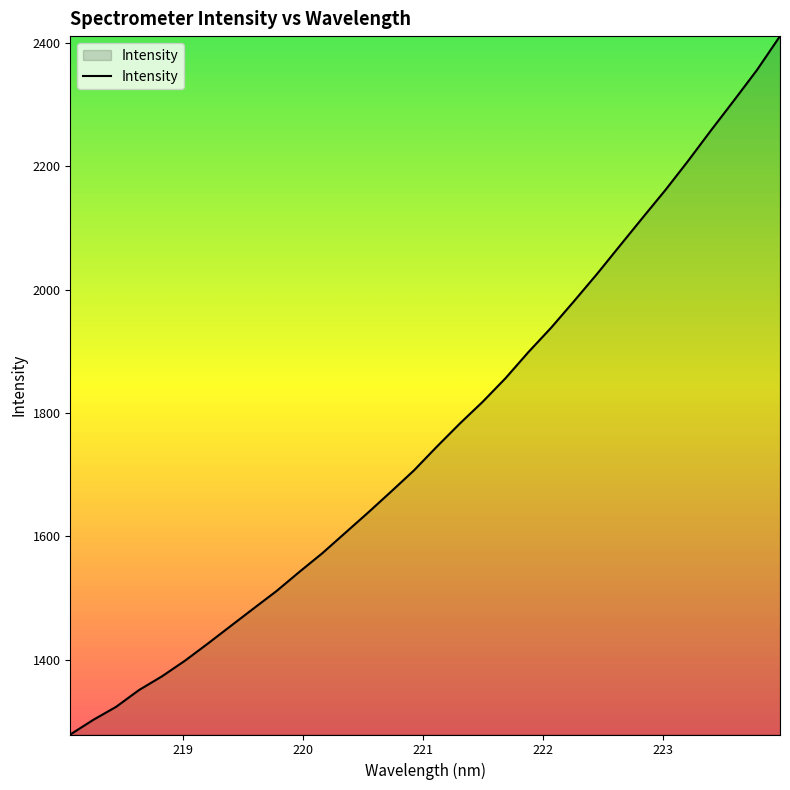

What is the maximum value shown in the chart?

2411.3